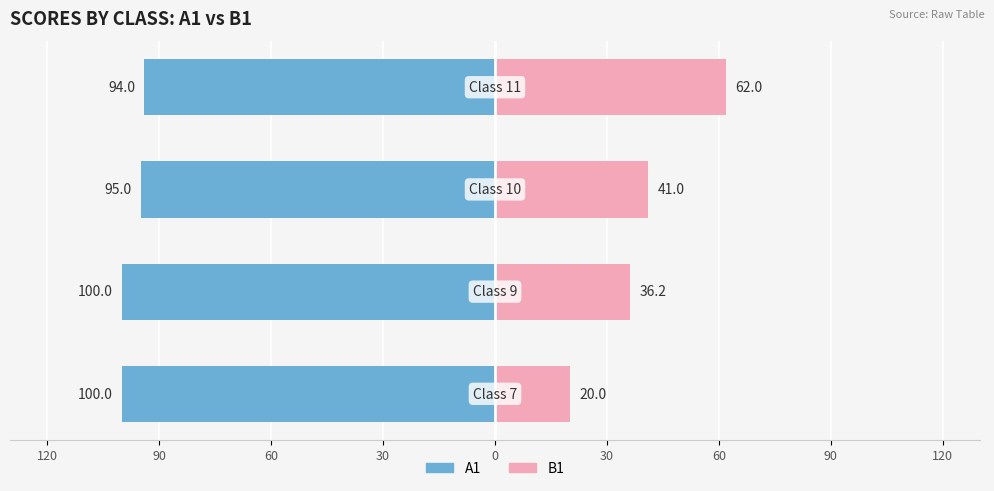

Reading left to right, list all the values displayed in this chart.

A1: -100.0	-100.0	-95.0	-94.0
B1: 20.0	36.2	41.0	62.0